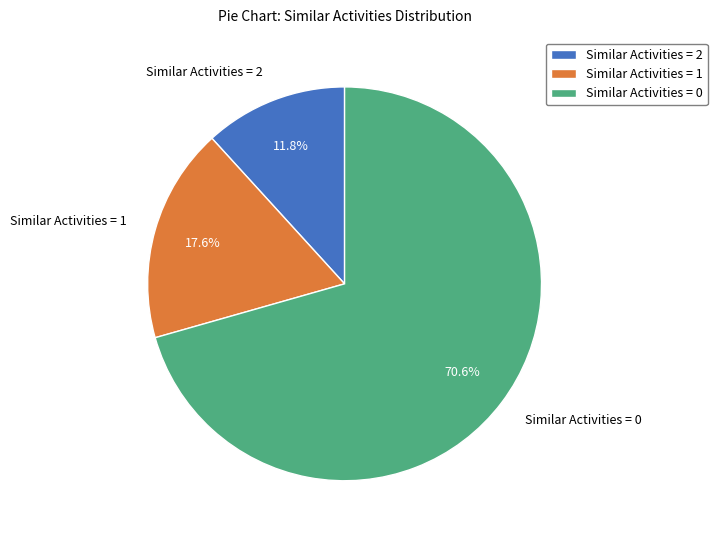

Which slice is the smallest?

Similar Activities = 2